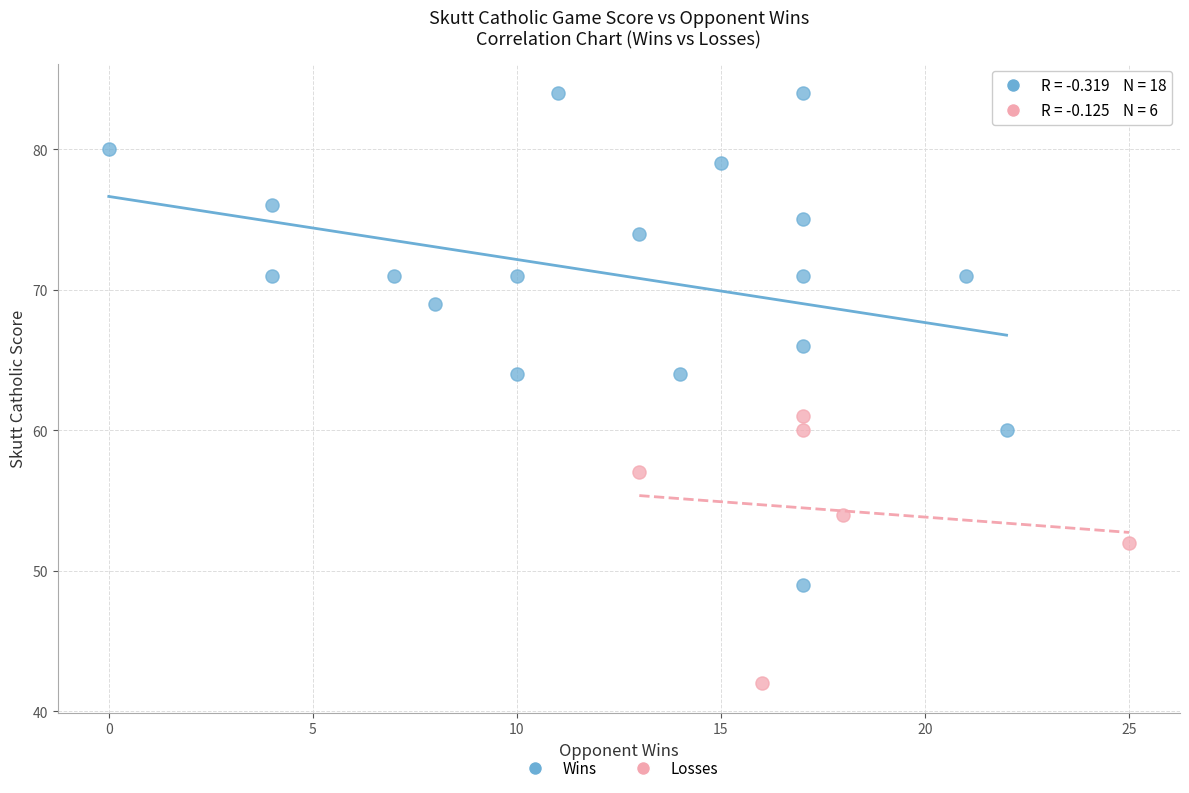

Which series contains the highest Y value?

Wins